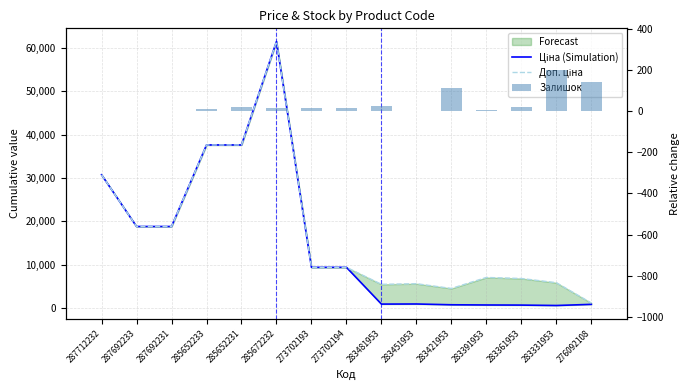

Which series has the largest total across all categories?

Доп. ціна